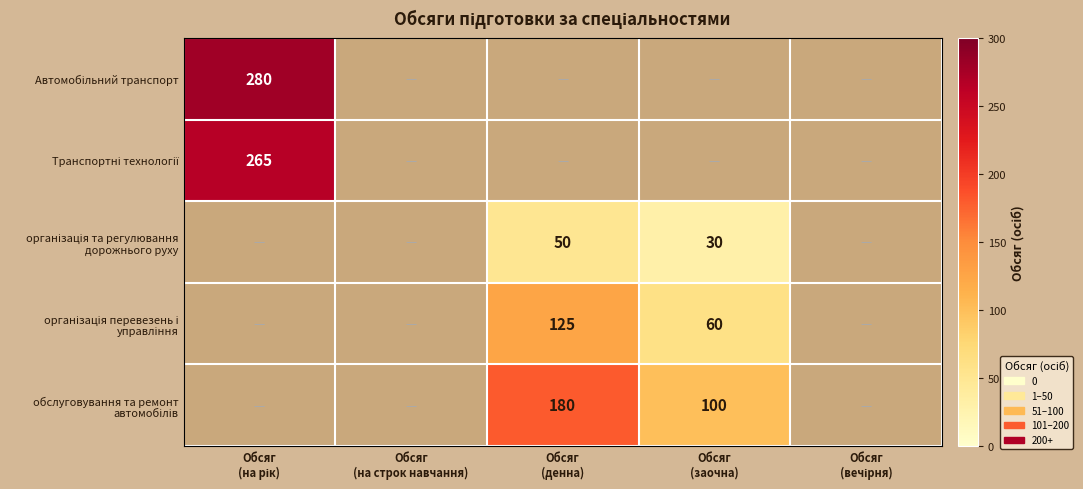

Between Обсяг
(на рік) and Обсяг
(денна), which is larger?

Обсяг
(на рік)